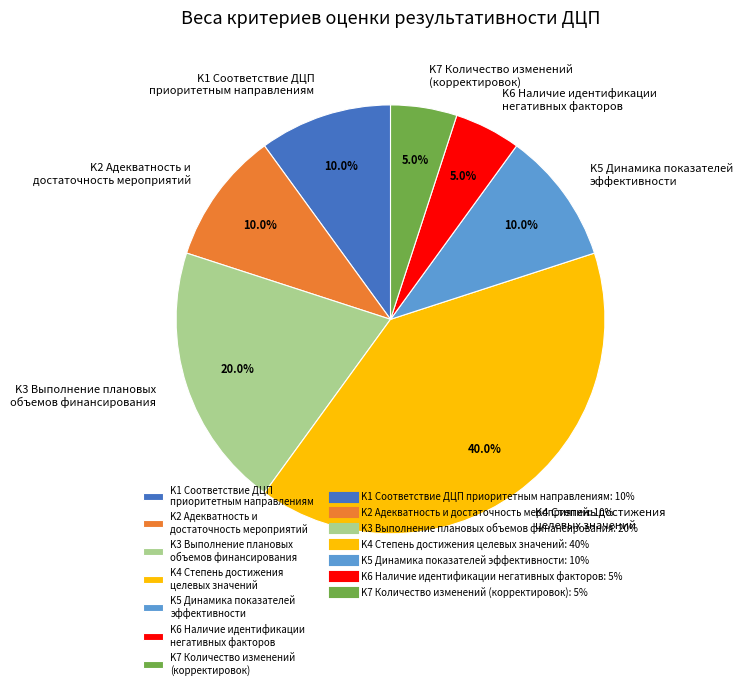

Does any single category account for the majority?

No